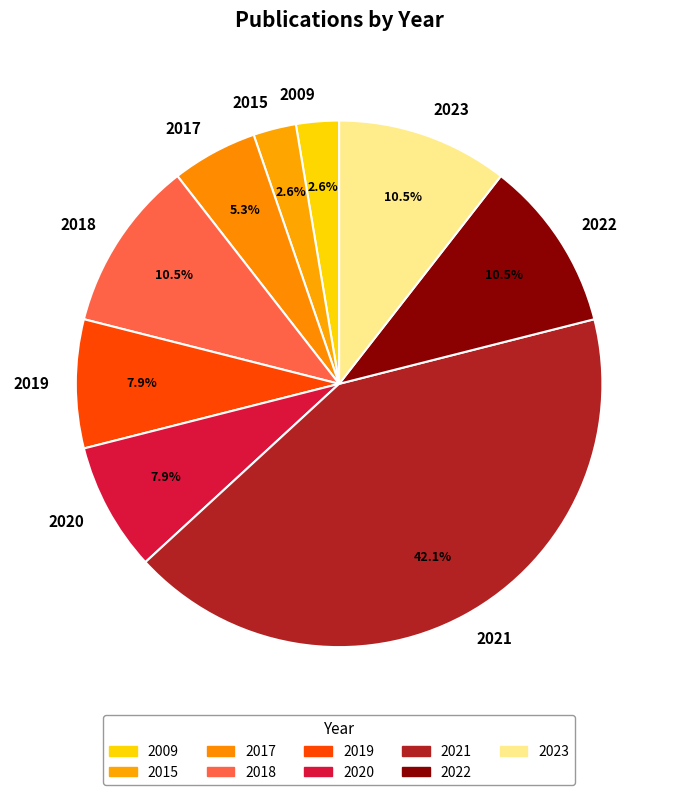

How many segments does this pie chart have?

9